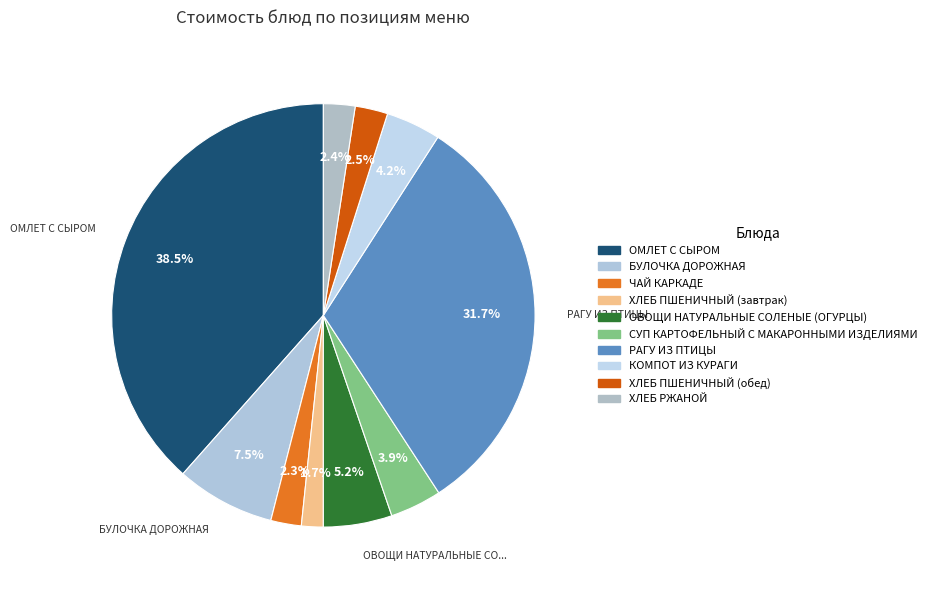

Combined, what portion of the pie is ХЛЕБ ПШЕНИЧНЫЙ (обед) and БУЛОЧКА ДОРОЖНАЯ?

10.0%